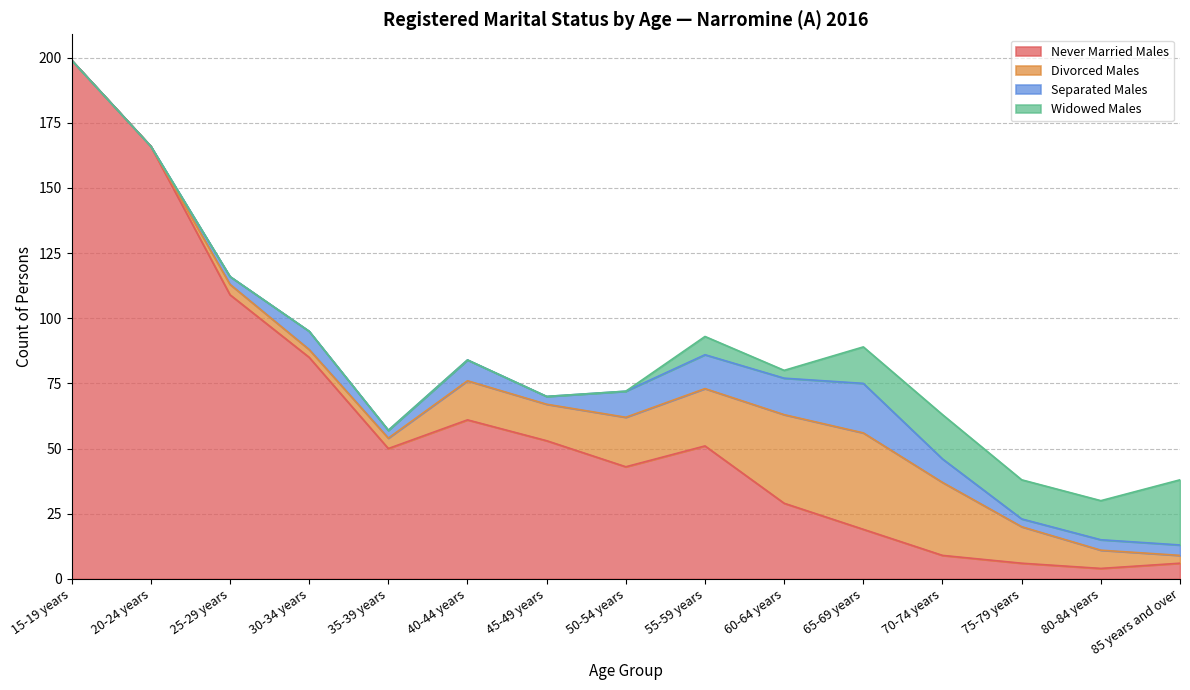

Where does the Divorced Males series first go above 14?

40-44 years